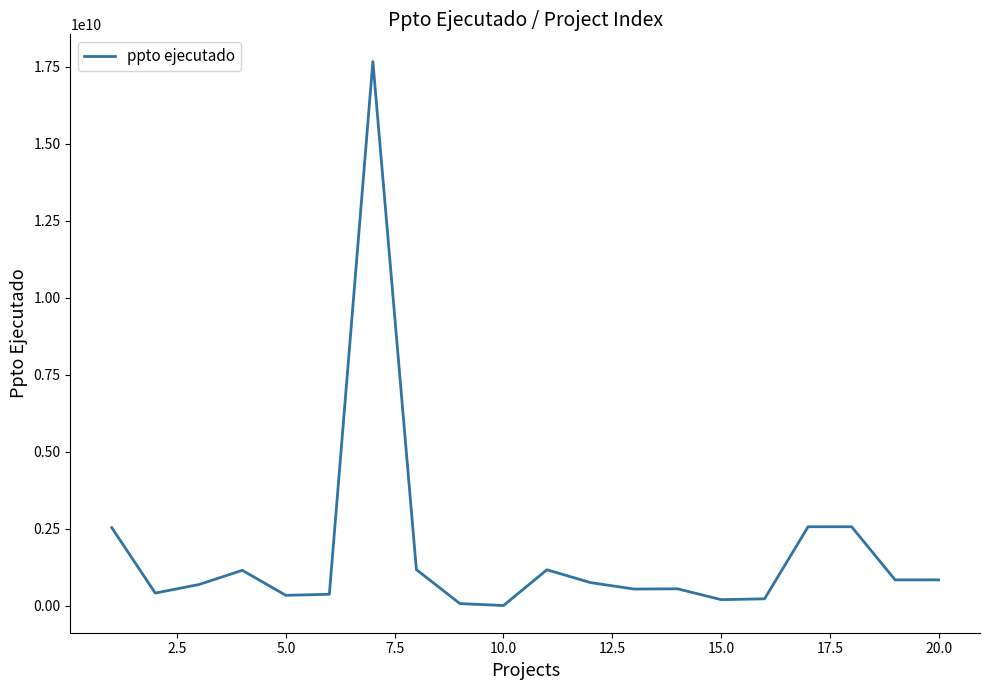

What is the difference between the maximum and minimum values?

17659352896